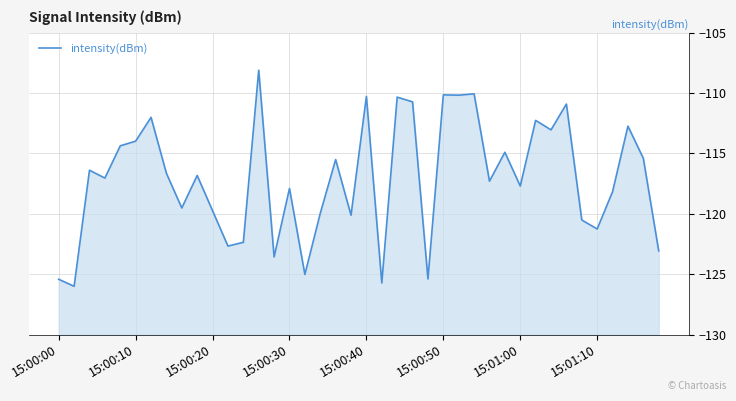

Read the value at 33.

-110.9